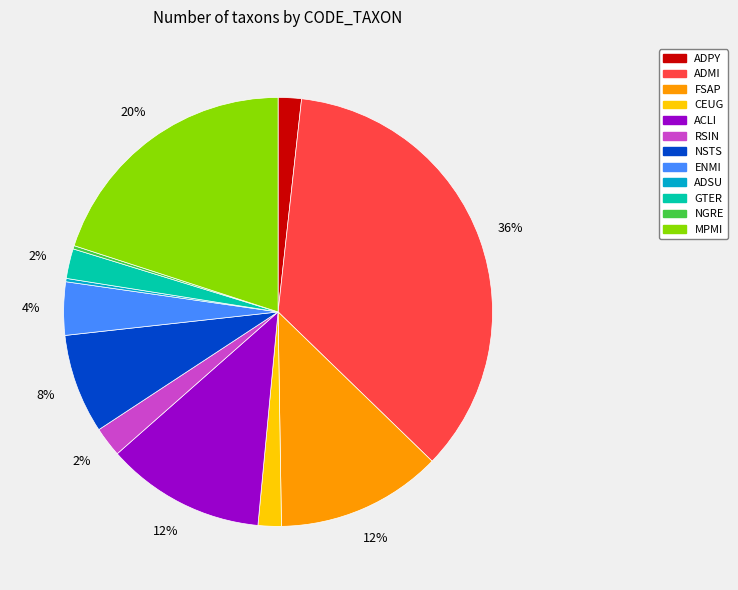

Does ADPY account for over 50% of the chart?

No